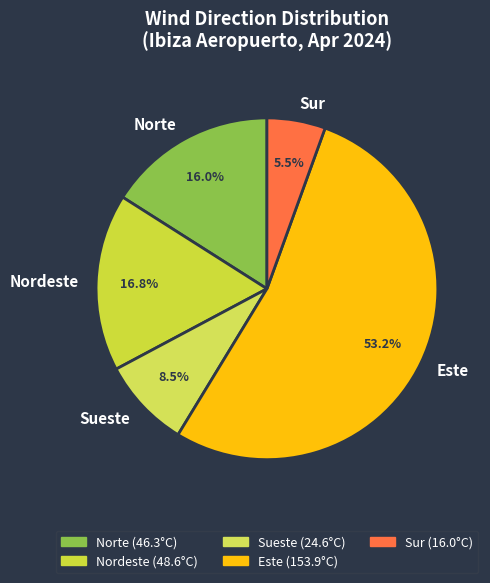

Which has a higher value, Este or Sueste?

Este